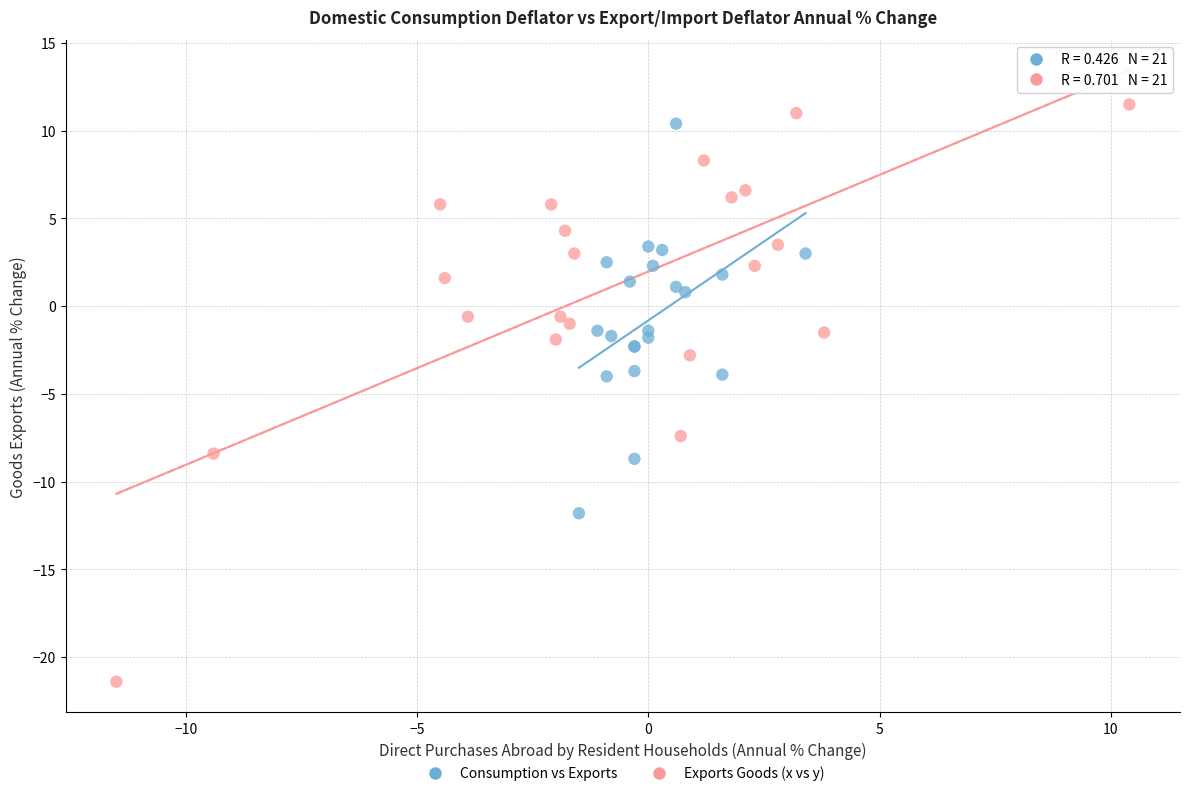

Which series reaches the minimum Y coordinate?

Exports Goods (x vs y)